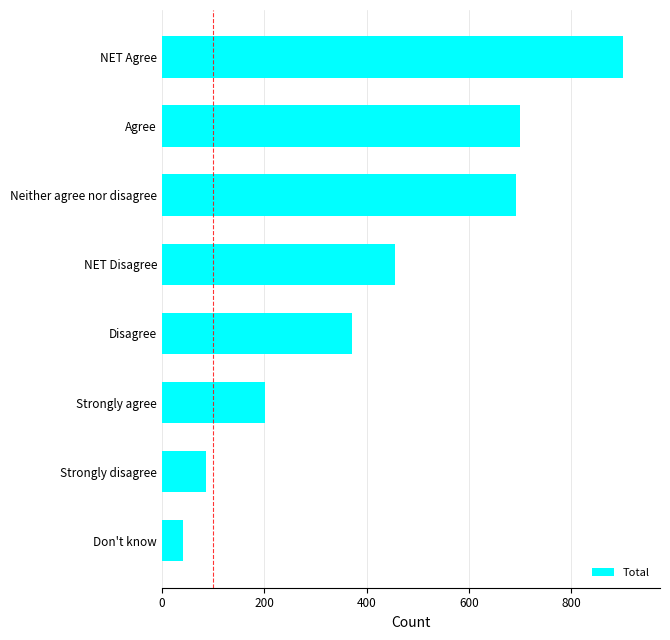

Between NET Agree and Neither agree nor disagree, which is larger?

NET Agree